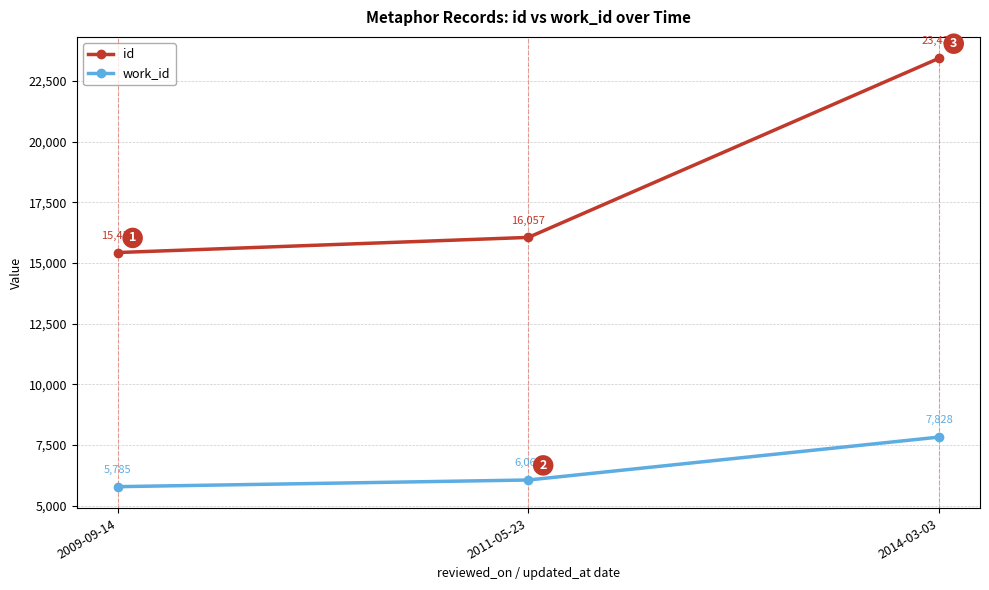

Between 2011-05-23 and 2014-03-03, which series saw the biggest shift?

id